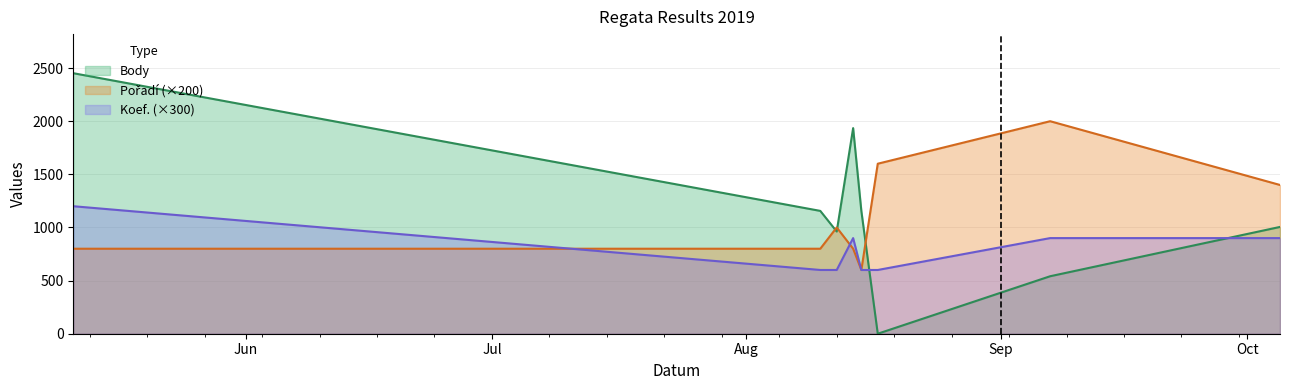

Reading left to right, what are all the values shown in this chart?

Body: 2452	1156	962	1935	1156	0	541	1005
Pořadí: 800	800	1000	800	600	1600	2000	1400
Koef.: 1200	600	600	900	600	600	900	900